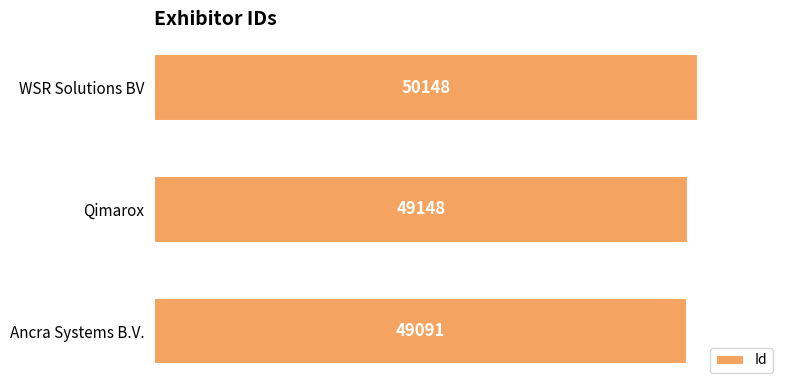

What is the sum of the values at Ancra Systems B.V. and Qimarox?

98239